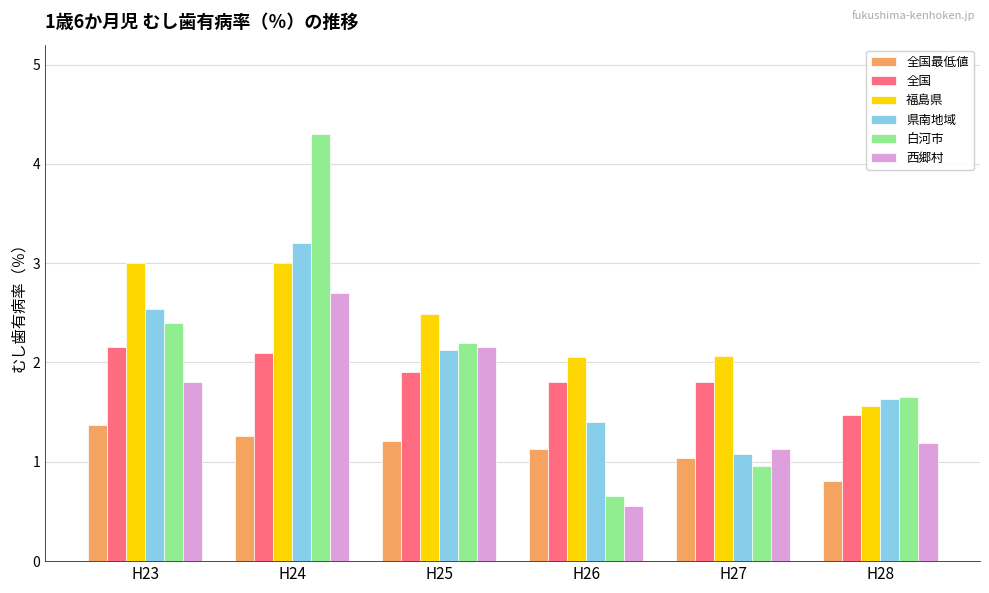

What is the value of the 西郷村 bar at the 2nd from the left?

2.7